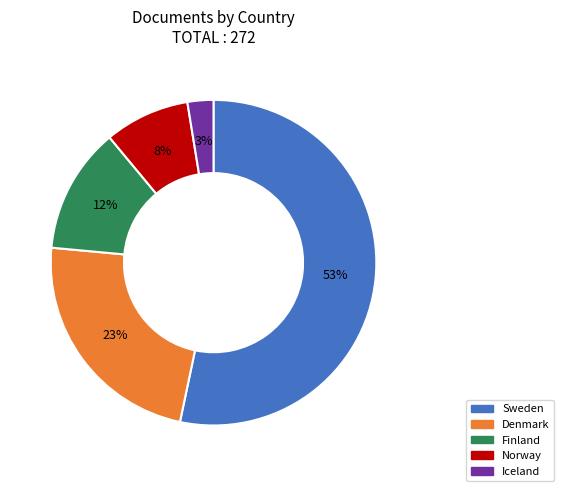

To the nearest percent, what portion does Norway represent?

8%